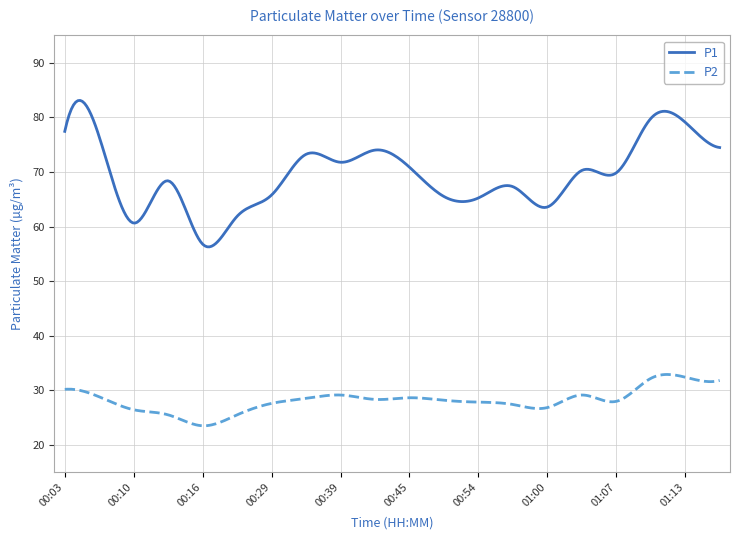

What are all the series names shown in the legend?

P1, P2